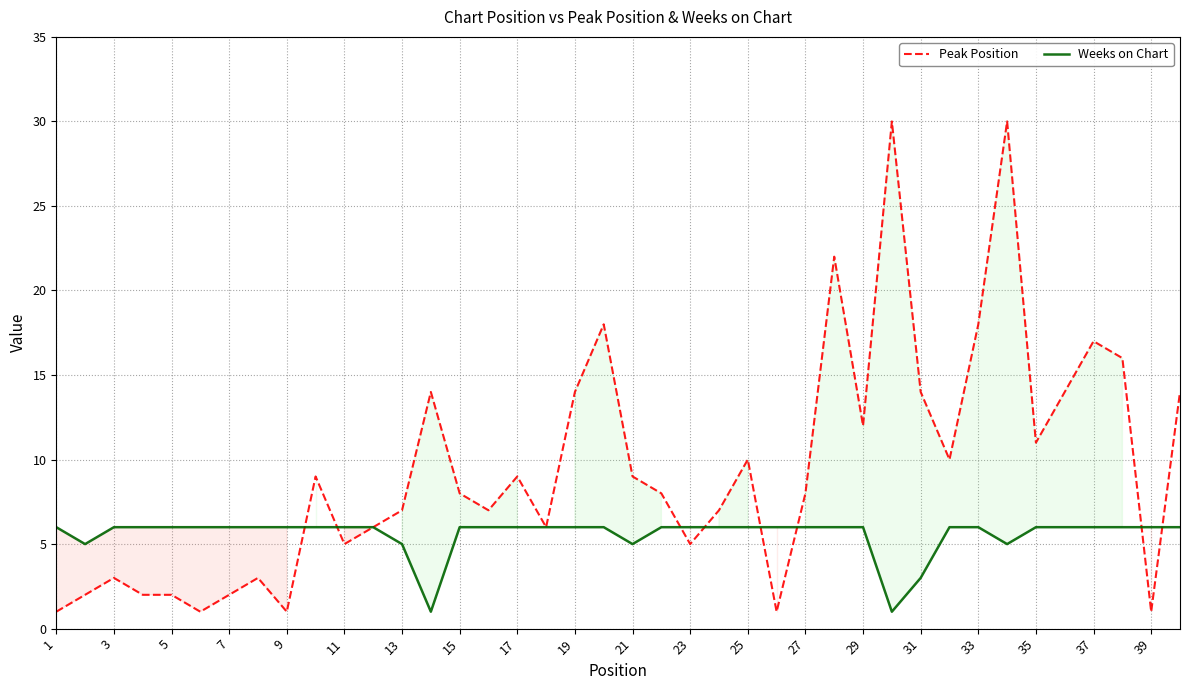

Which series has the largest total across all categories?

Peak Position